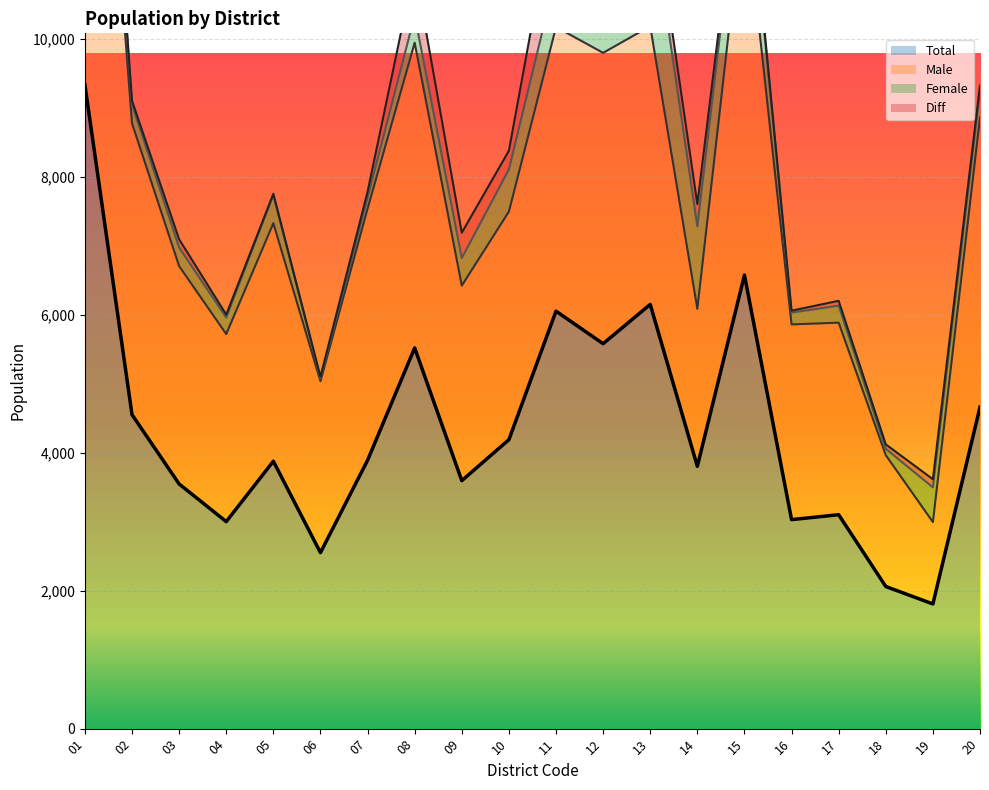

What is the highest value of the Male series?

17655